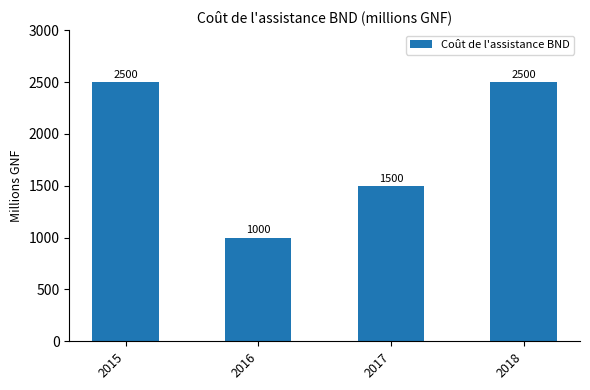

What is the minimum value shown in the chart?

1000